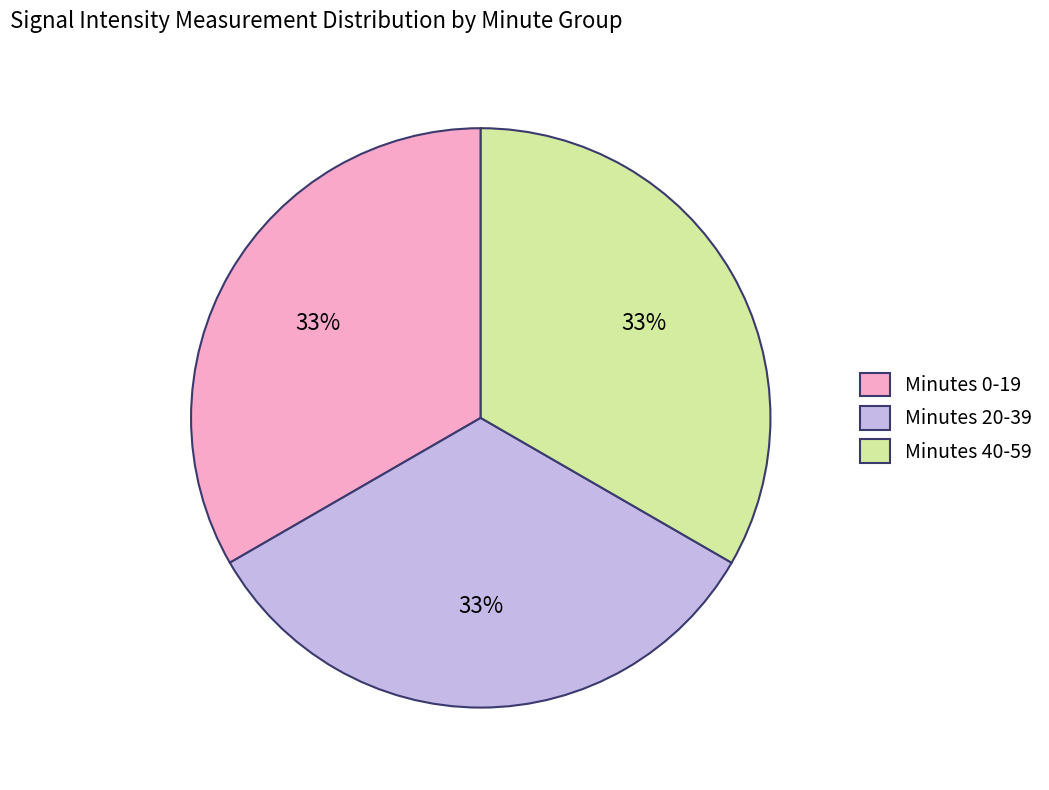

To the nearest percent, what portion does Minutes 0-19 represent?

33%